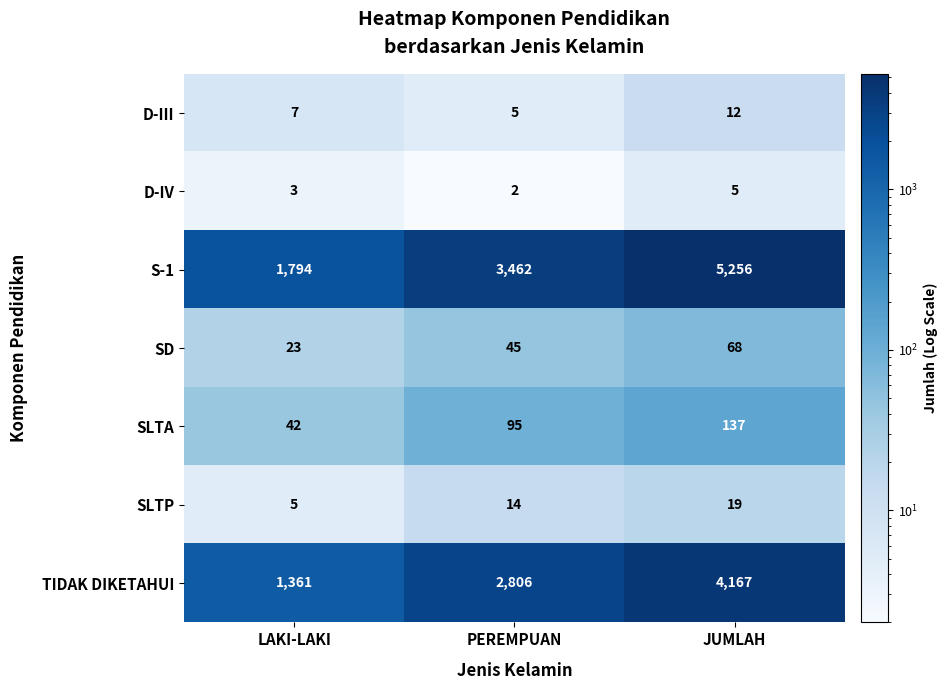

List the series in order of their peak value, highest first.

S-1, TIDAK DIKETAHUI, SLTA, SD, SLTP, D-III, D-IV